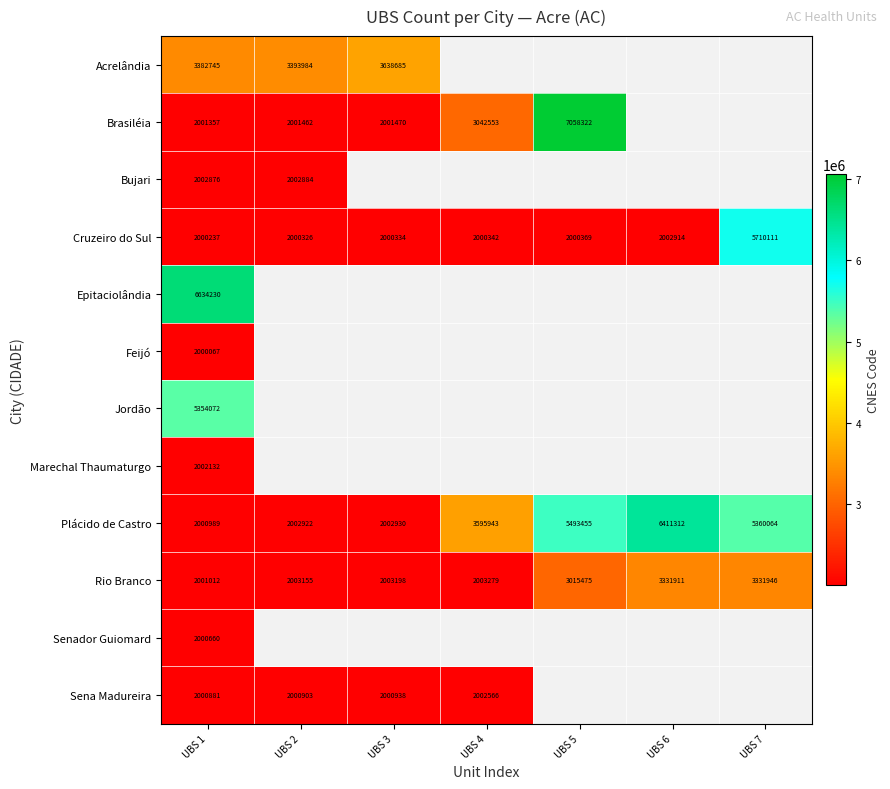

At which category is the sum across all series the highest?

UBS 1